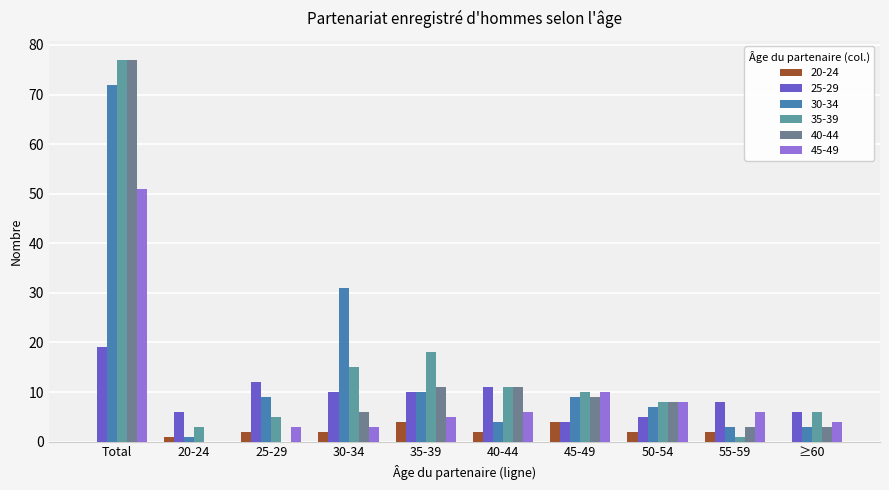

Which label corresponds to the largest value in the chart?

Total